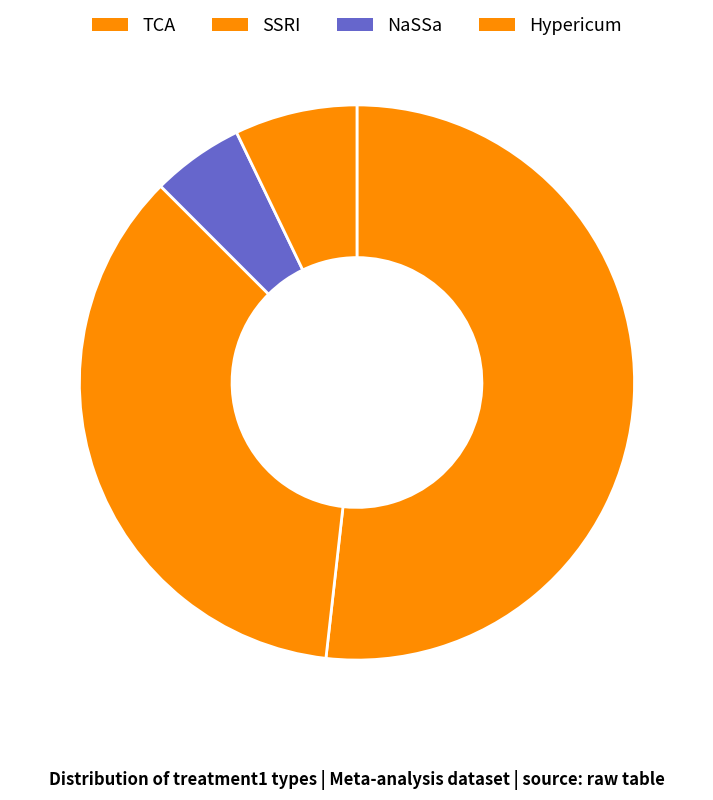

Count the number of slices in the pie.

4